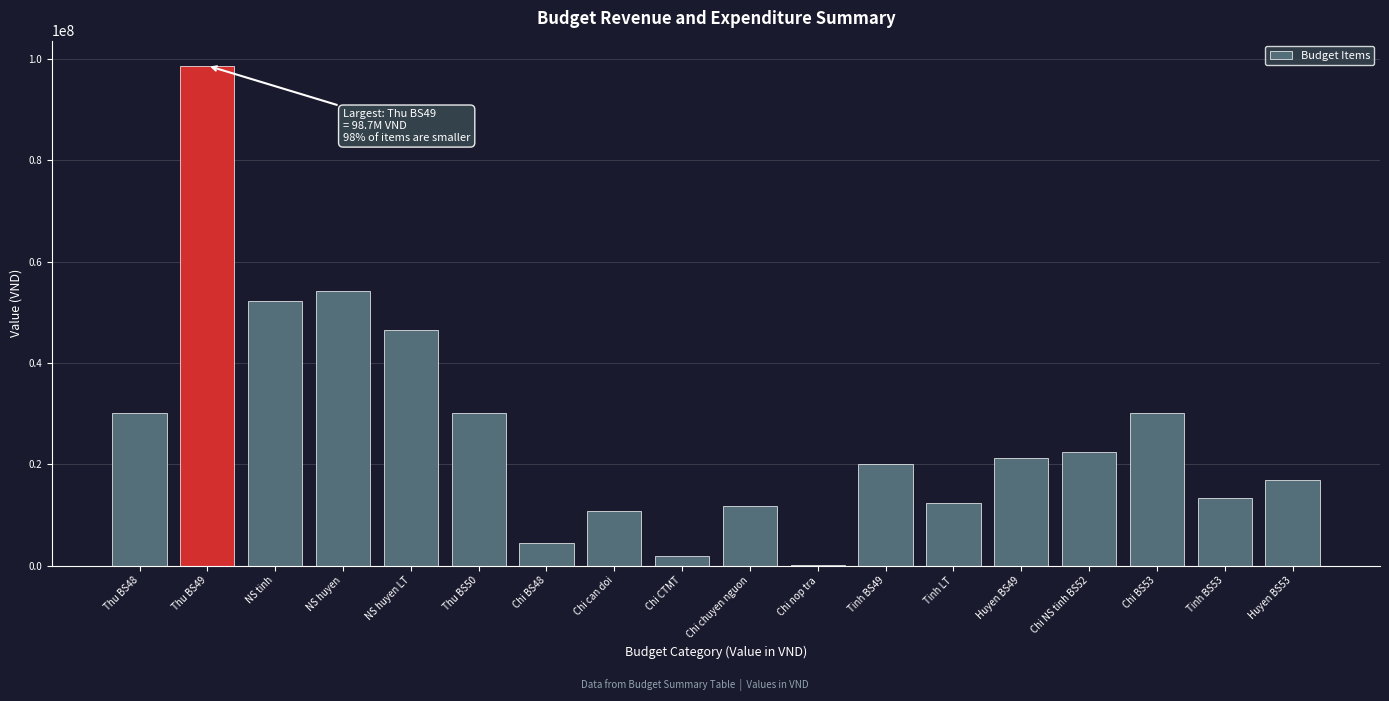

The chart shows a value of 30697520.8 at NS huyen. True or false?

False